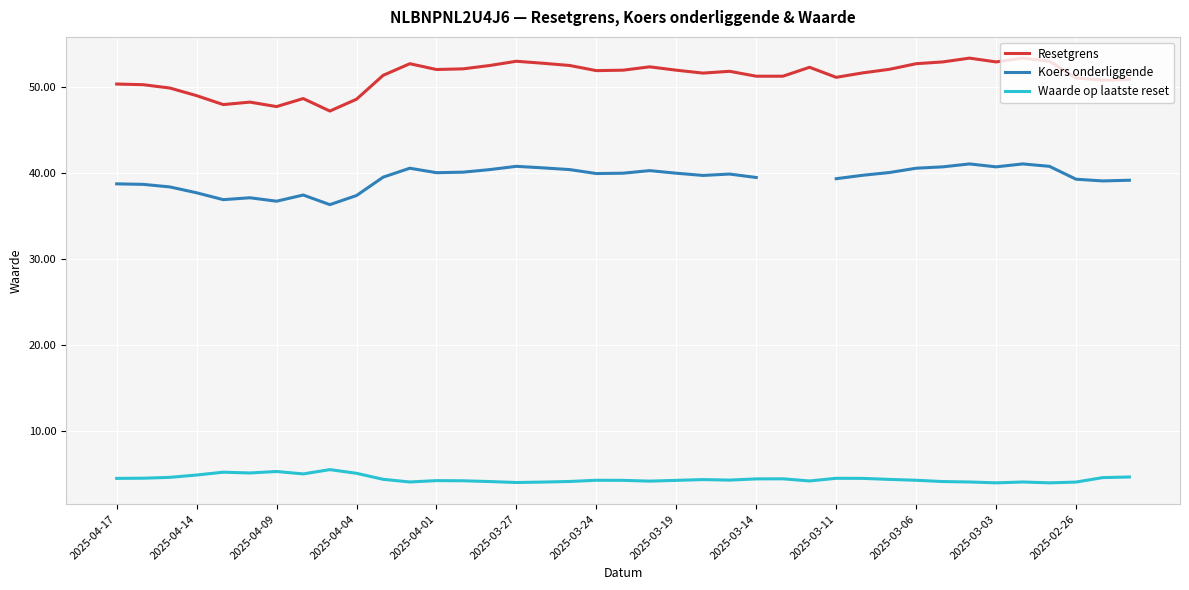

The value of Waarde op laatste reset at 22 is 4.3. True or false?

True